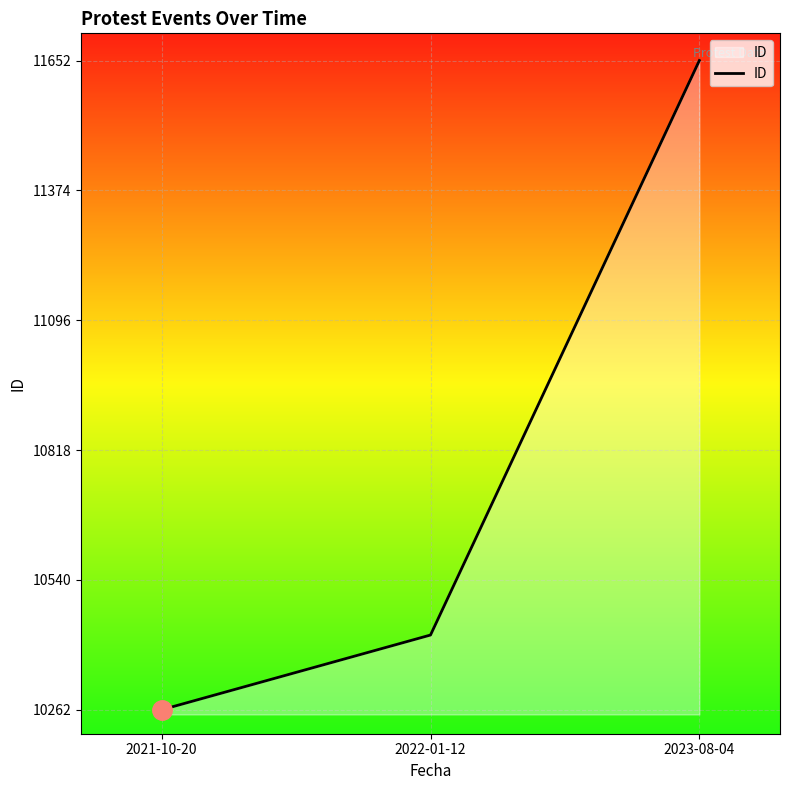

Rank the categories by value from highest to lowest.

2023-08-04, 2022-01-12, 2021-10-20